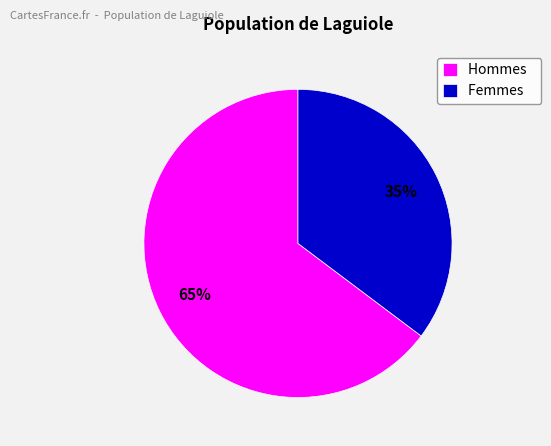

How many slices are in this pie chart?

2